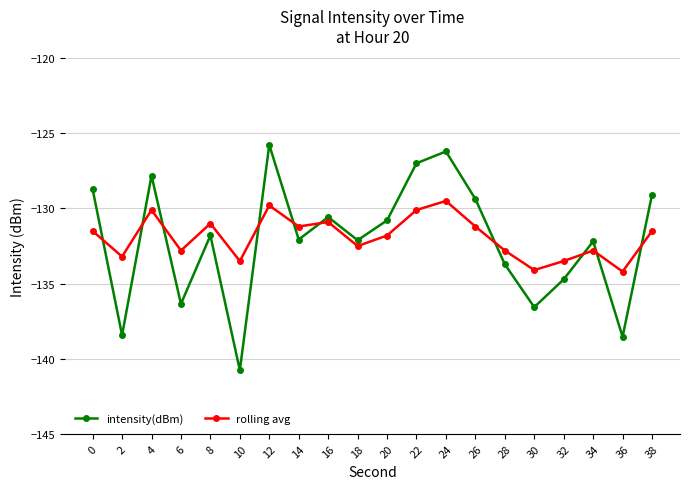

What value does the intensity(dBm) series have at 16?

-130.6